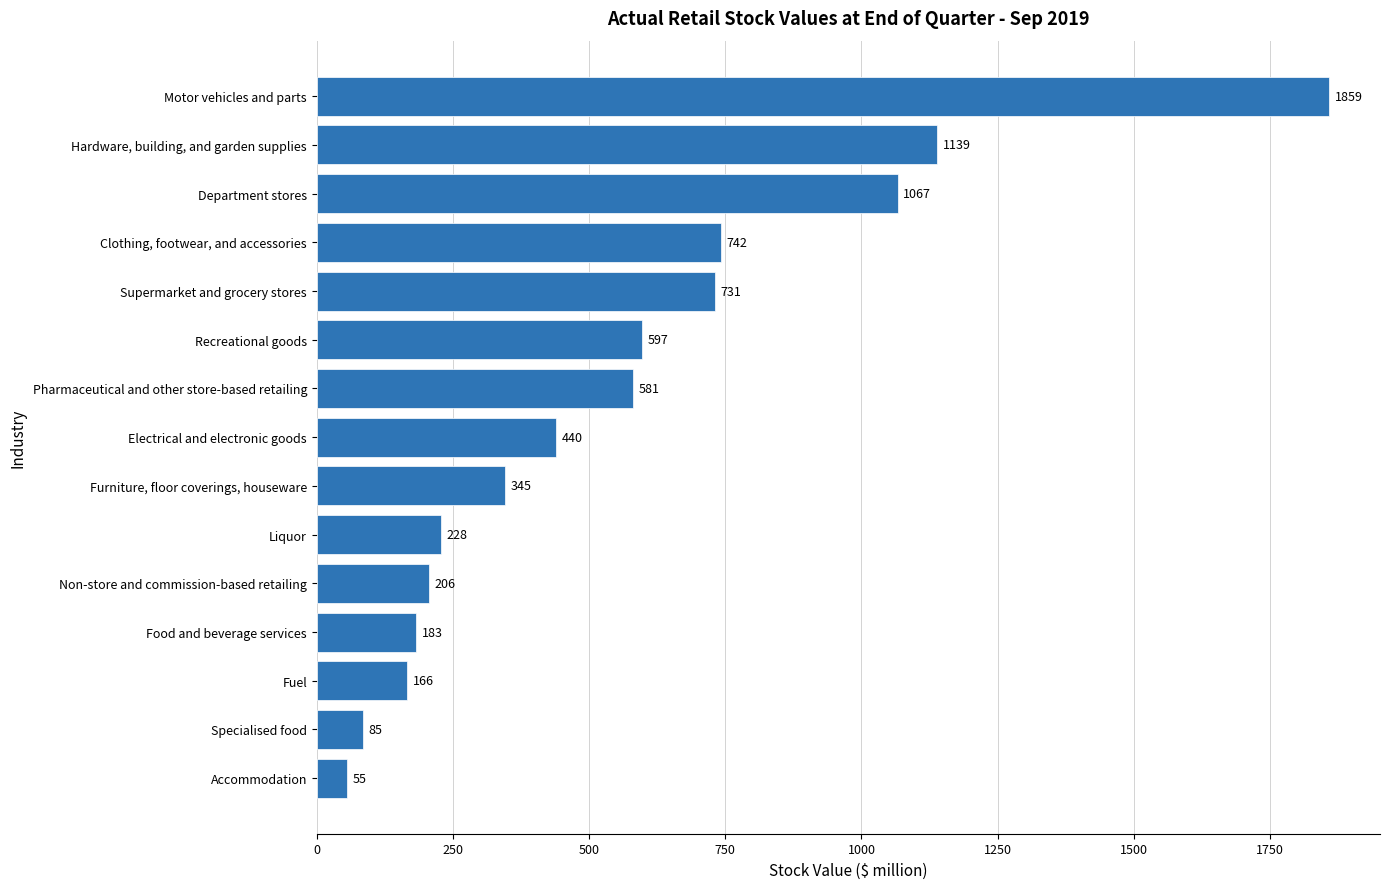

What is the greatest value displayed?

1859